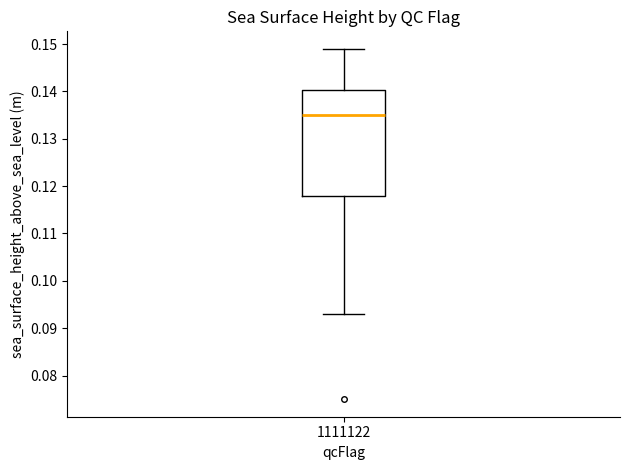

Read this box plot against the y-axis: the position of the median line, the range covered by the box, and the ends of both whiskers. The values are not printed on the chart, so give them approximately, as read against the axis.

median 0.135, box 0.118 to 0.140, whiskers 0.093 to 0.149